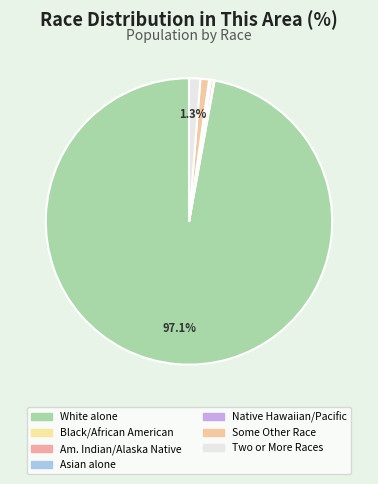

How many slices are in this pie chart?

7